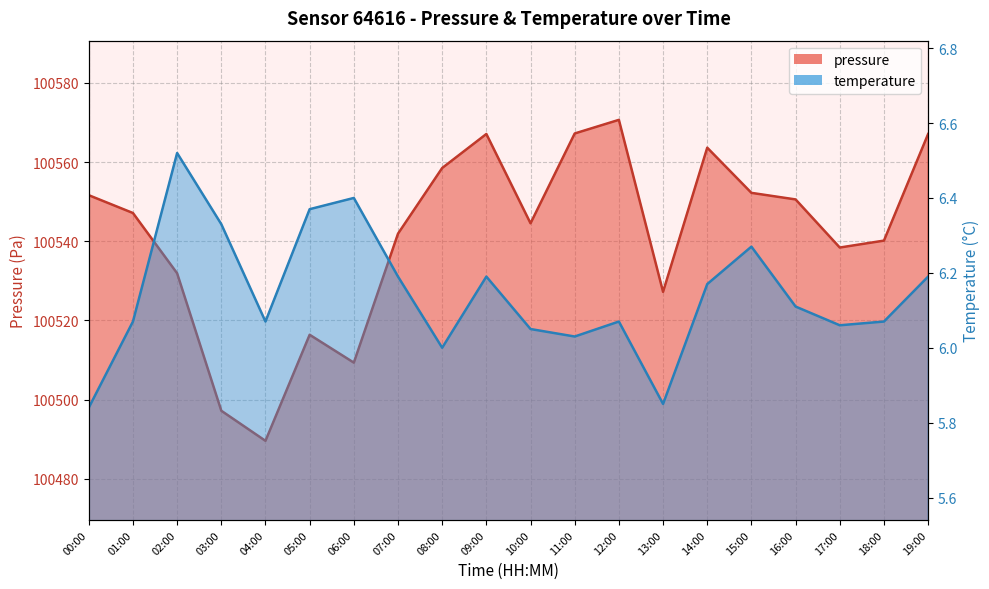

Between 08:00 and 15:00, which is larger?

08:00